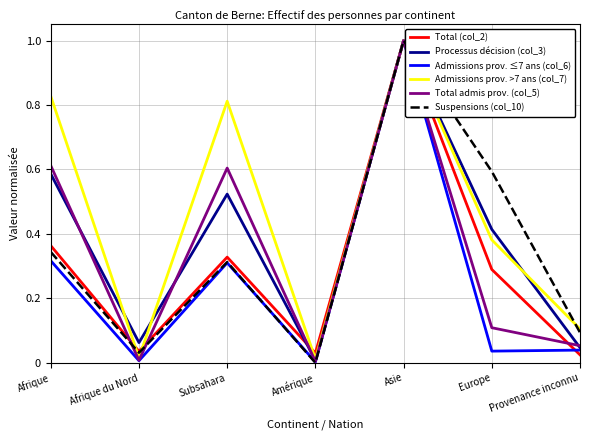

Is it true that Admissions prov. ≤7 ans (col_6) equals 0.3 at Subsahara?

True